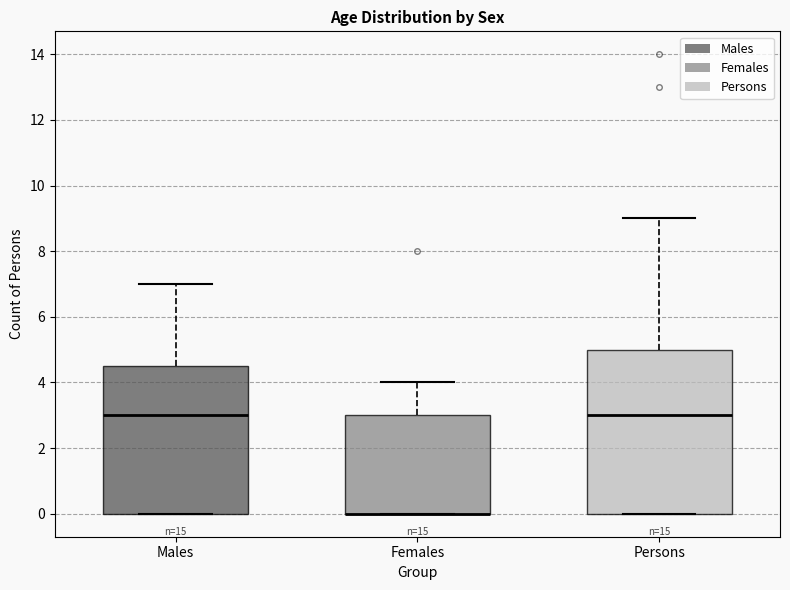

Reading left to right, read every box against the y-axis: the position of its median line, the range the box covers, and the ends of its whiskers. The values are not printed on the chart, so give them approximately, as read against the axis.

Males: median 3.0, box 0.0 to 4.6, whiskers 0.0 to 7.0
Females: median 0.0 (drawn on the box's lower edge), box 0.0 to 3.0, whiskers 0.0 to 4.0
Persons: median 3.0, box 0.0 to 5.0, whiskers 0.0 to 9.0